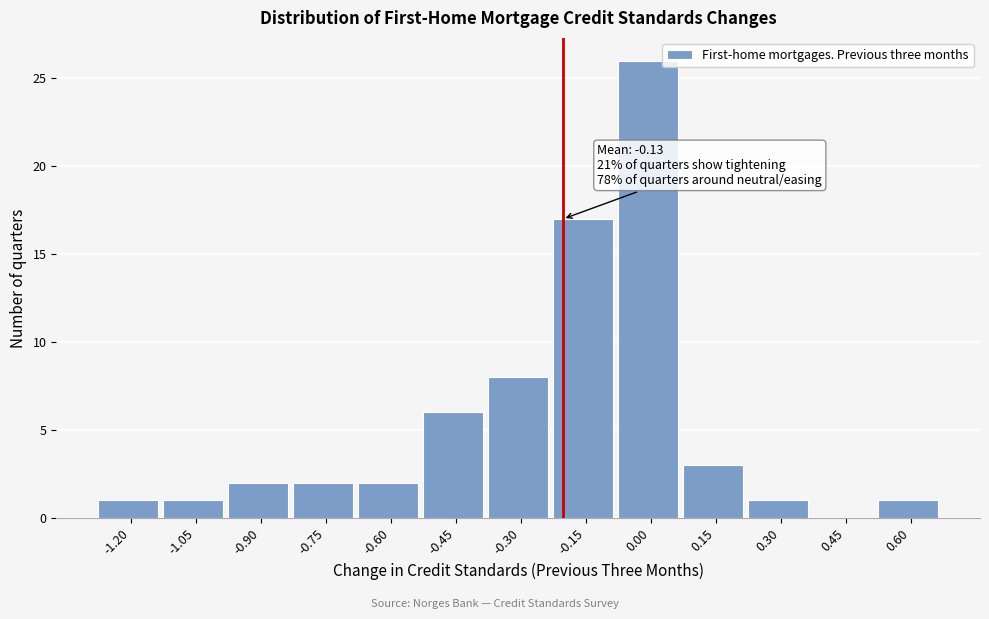

Reading left to right, what are all the values shown in this chart?

-1.20=1	-1.05=1	-0.90=2	-0.75=2	-0.60=2	-0.45=6	-0.30=8	-0.15=17	0.00=26	0.15=3	0.30=1	0.45=0	0.60=1